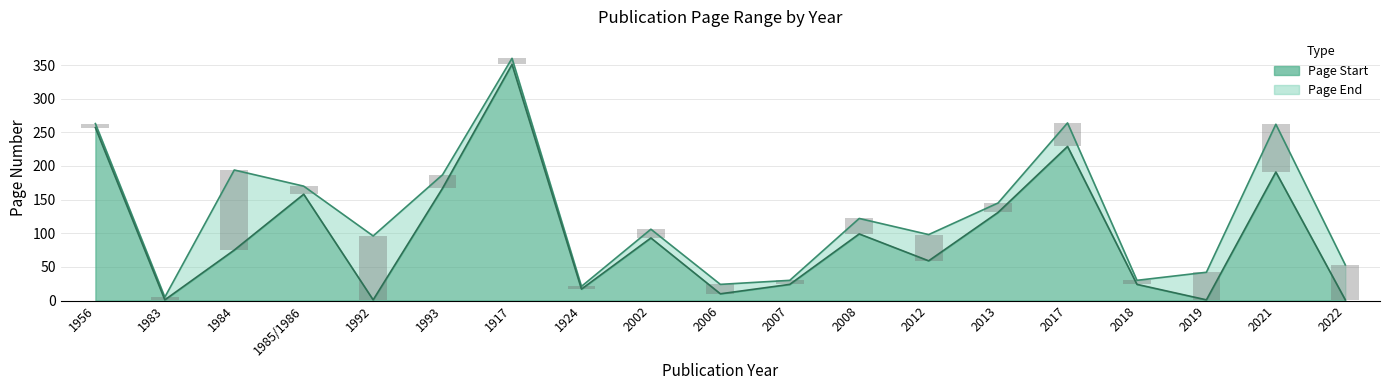

Which series has the widest spread of values?

Page End